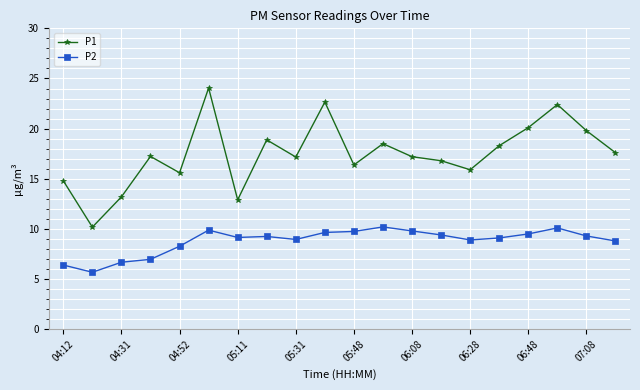

List the series in order of their overall mean, lowest first.

P2, P1